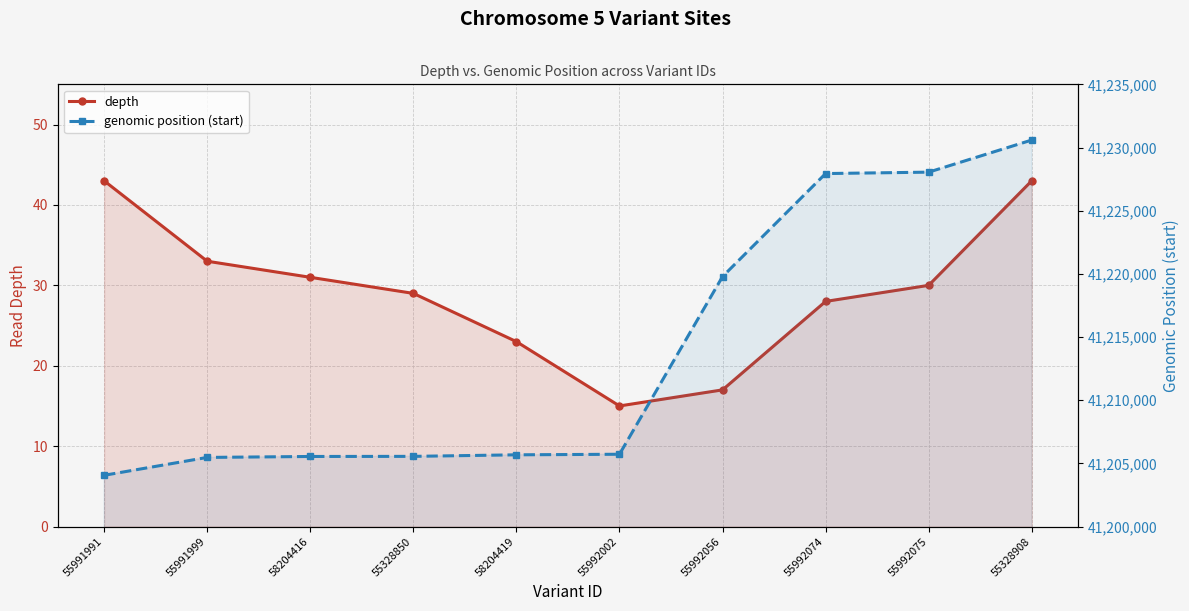

True or false: genomic position (start) and depth cross at least once.

False